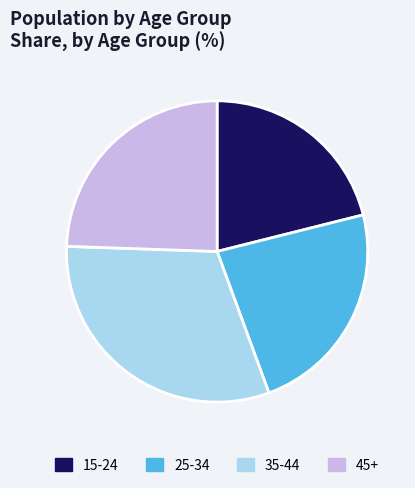

Is it true that 45+ is 13% of the pie?

False